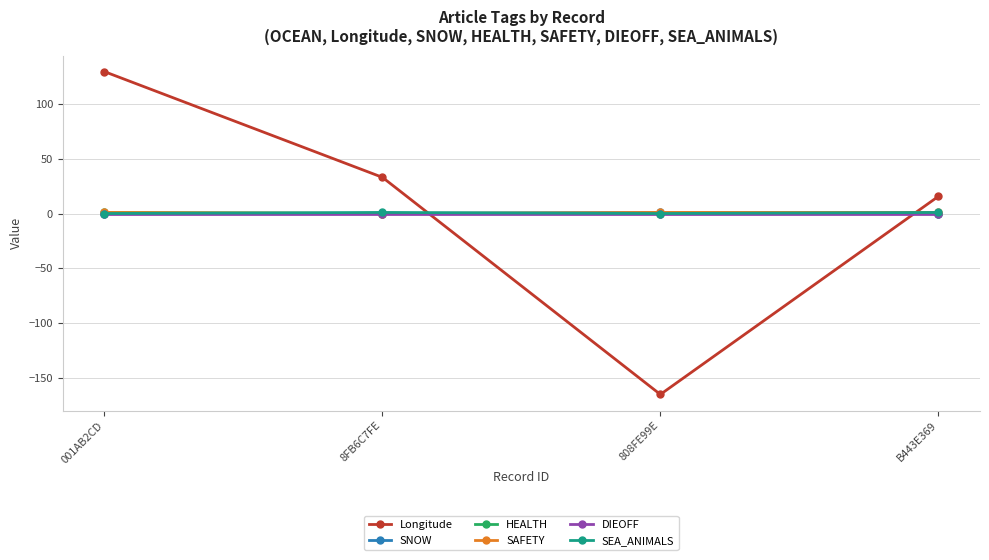

Between 001AB2CD and 808FE99E, which series saw the biggest shift?

Longitude